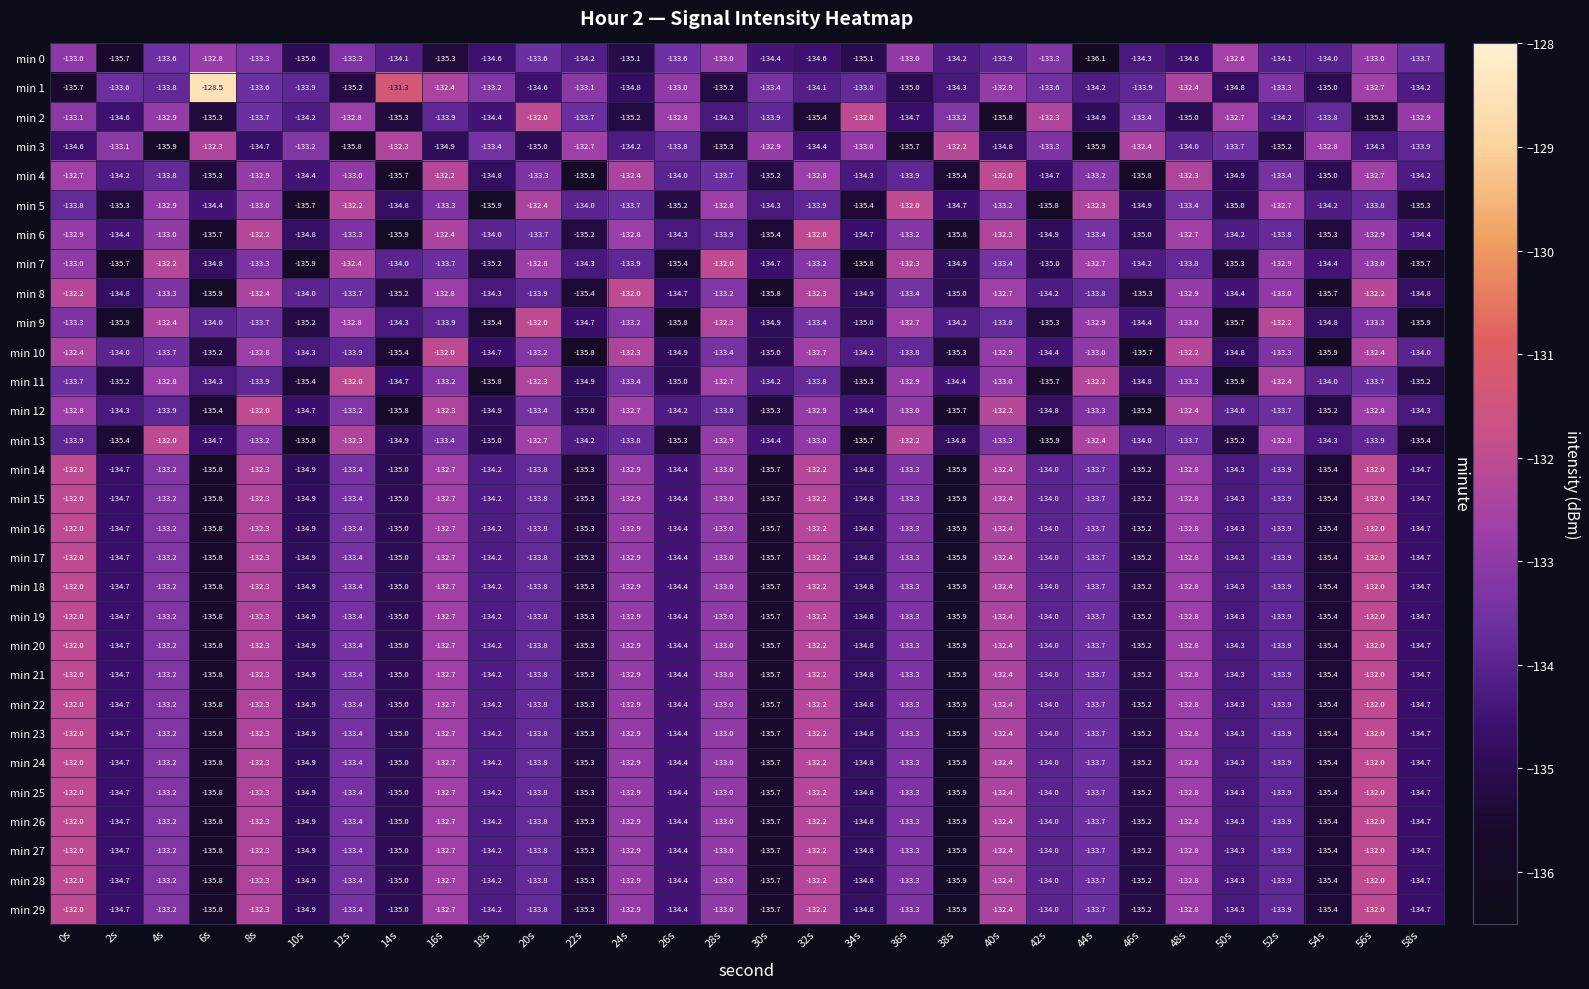

Which series has the widest spread of values?

min 1